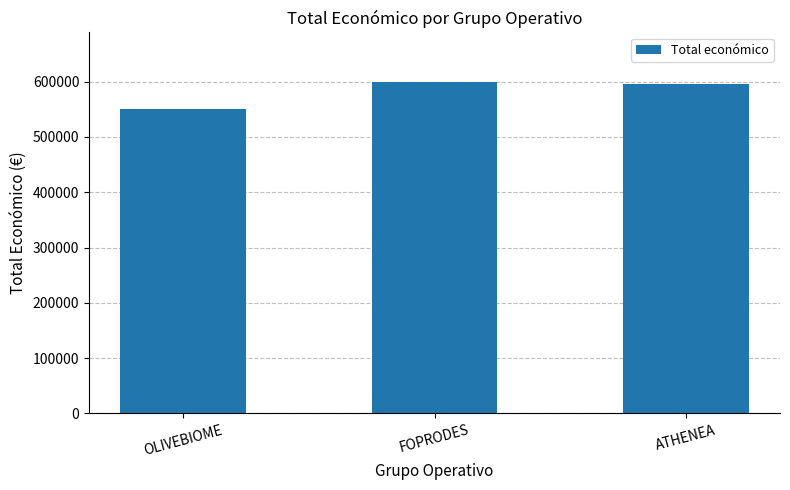

How many values are below 595436?

1